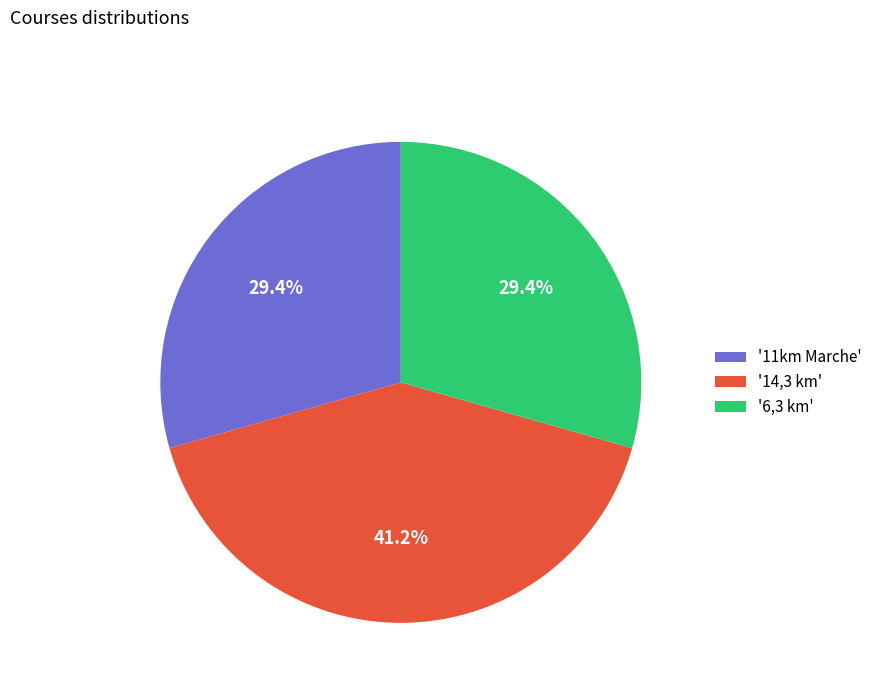

To the nearest percent, what is the difference between the largest and smallest slice percentages?

12%